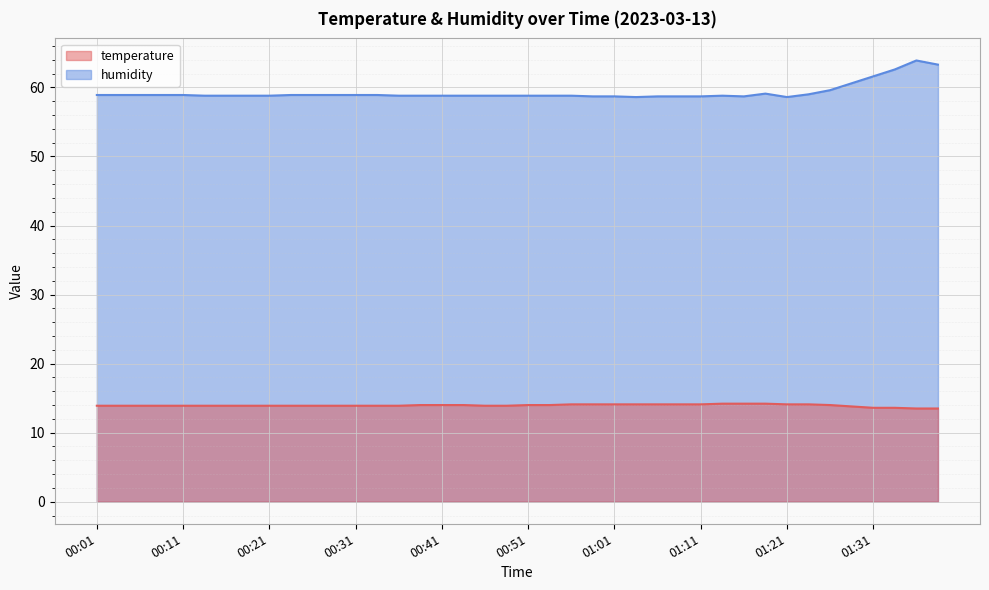

Does the chart display data point markers on the line(s)?

No